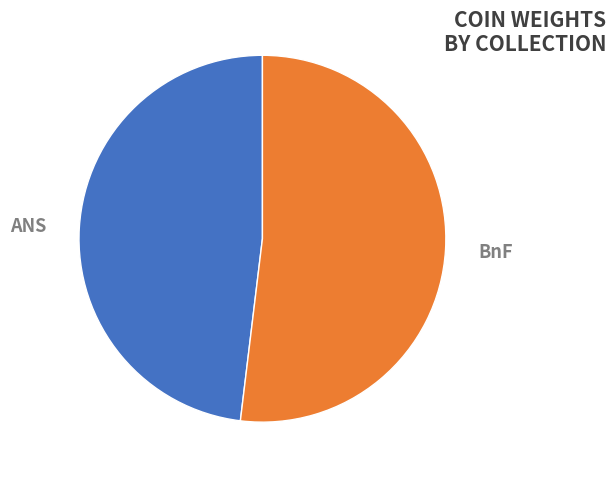

Is there a majority slice in this chart?

Yes